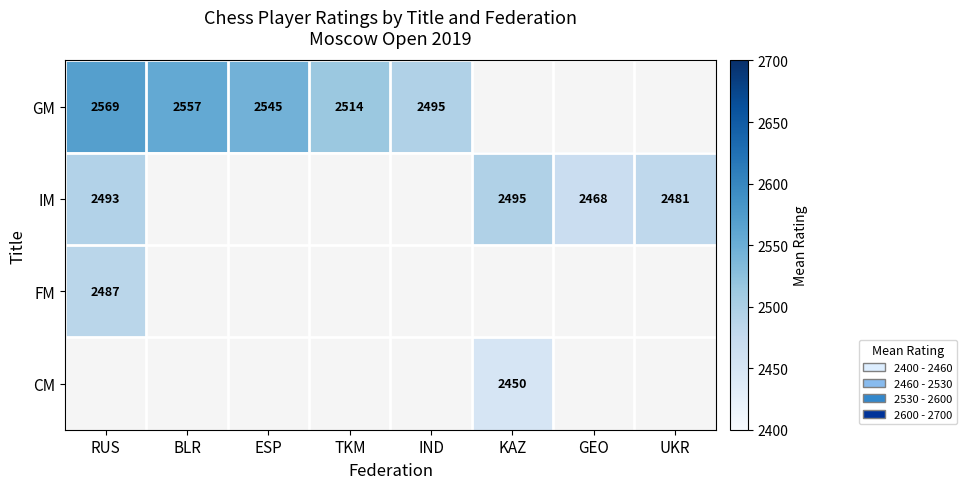

Which label corresponds to the smallest value in the chart?

KAZ